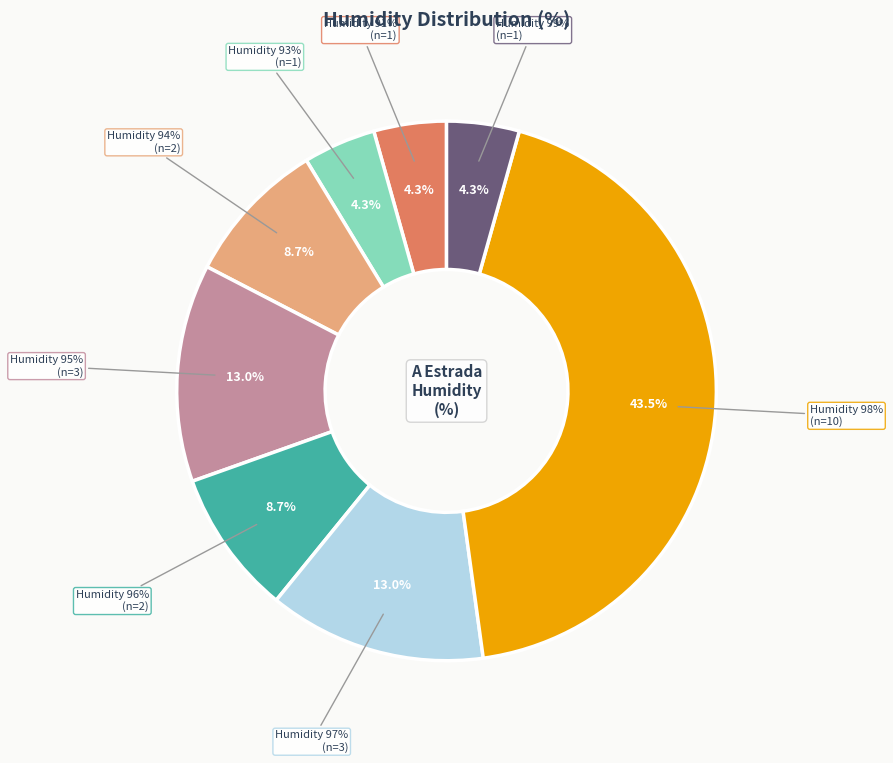

True or false: 18:00 accounts for 4% of the total.

True